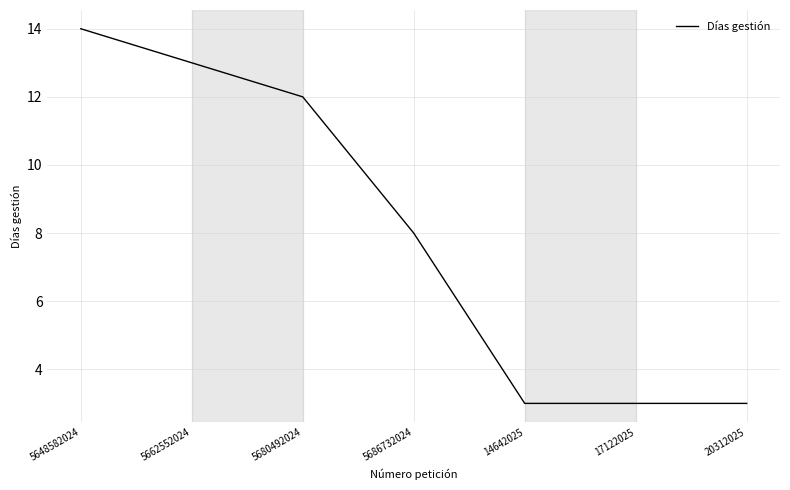

The chart shows a value of 3 at 14642025. True or false?

True